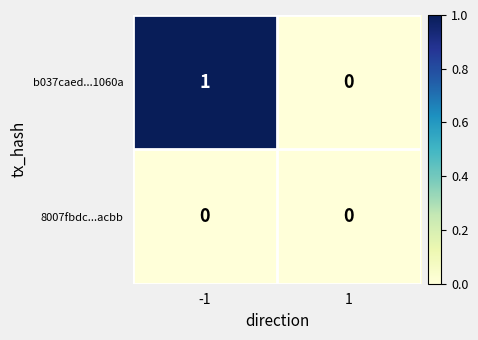

Which series has the largest range (max minus min)?

b037caed...1060a